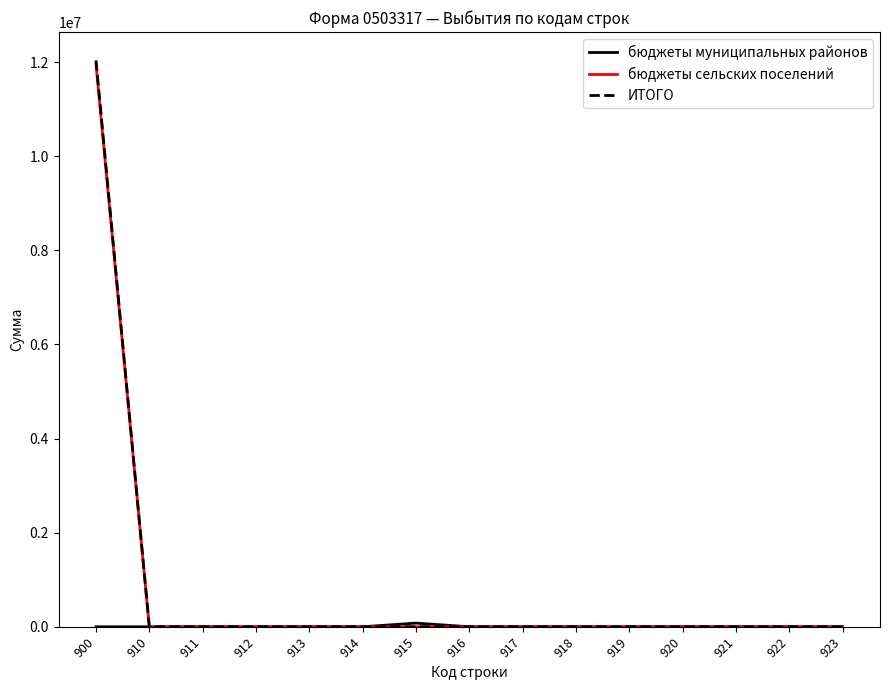

What is the greatest value displayed?

12039234